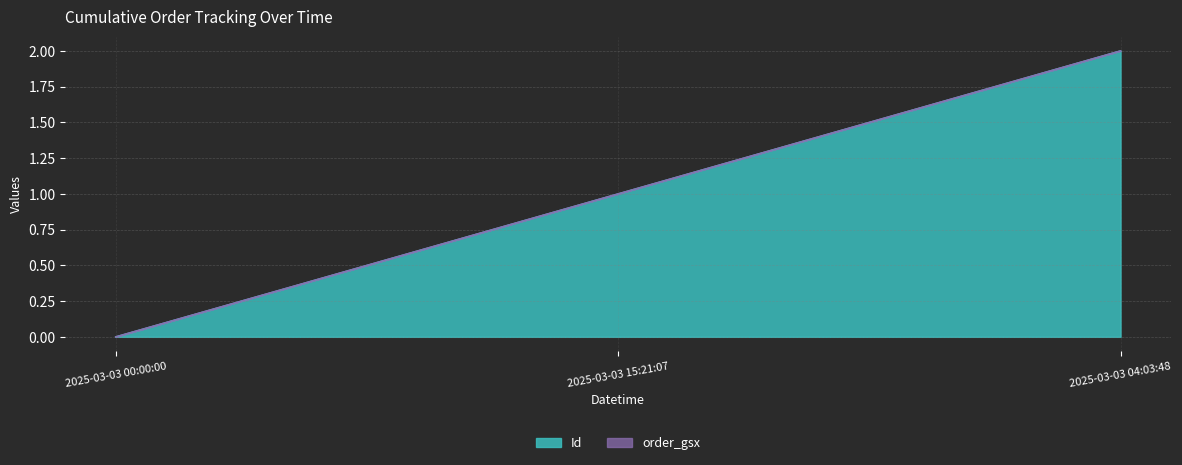

What is the value of the 3rd point from the left?

2